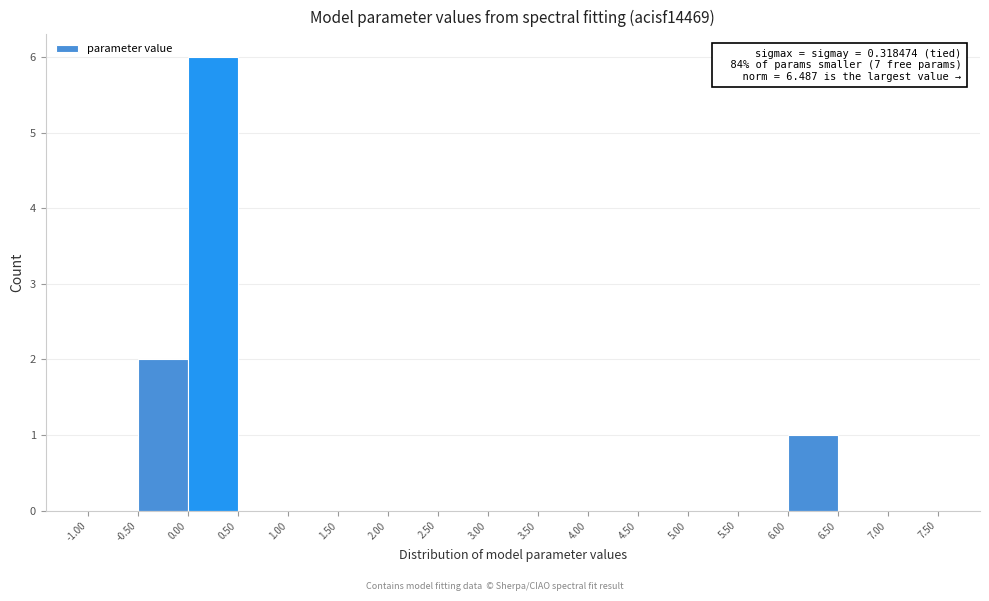

Over which range of the x-axis is the bar tallest?

0.00 to 0.50